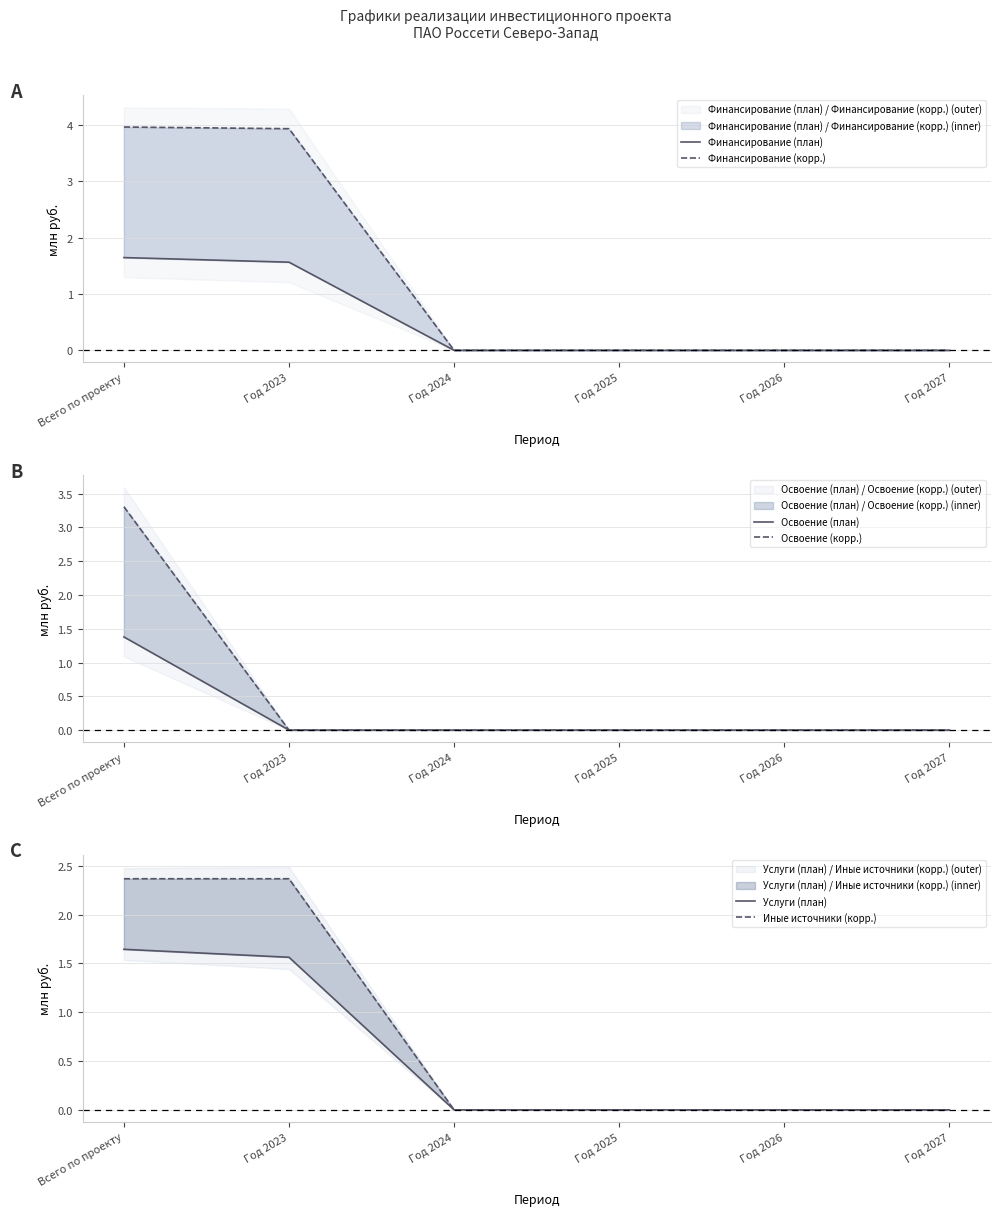

What is the highest value of the Освоение (план) series?

1.4